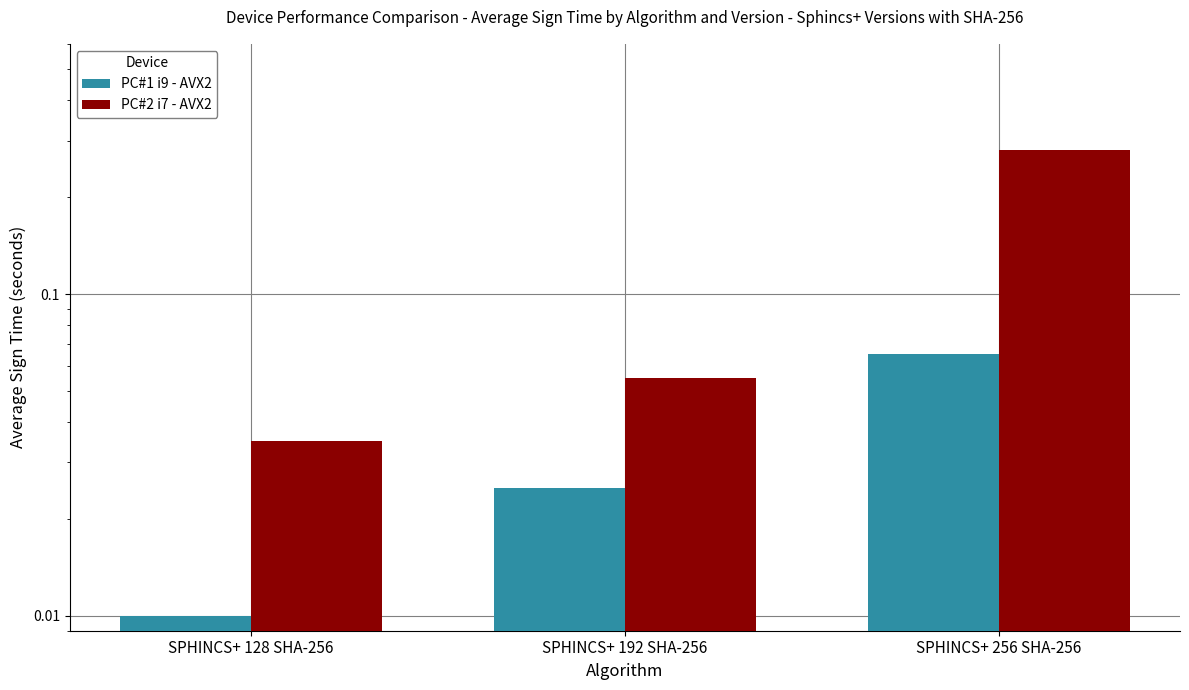

The PC#1 i9 - AVX2 series shows 0.0 at SPHINCS+ 192 SHA-256. True or false?

True